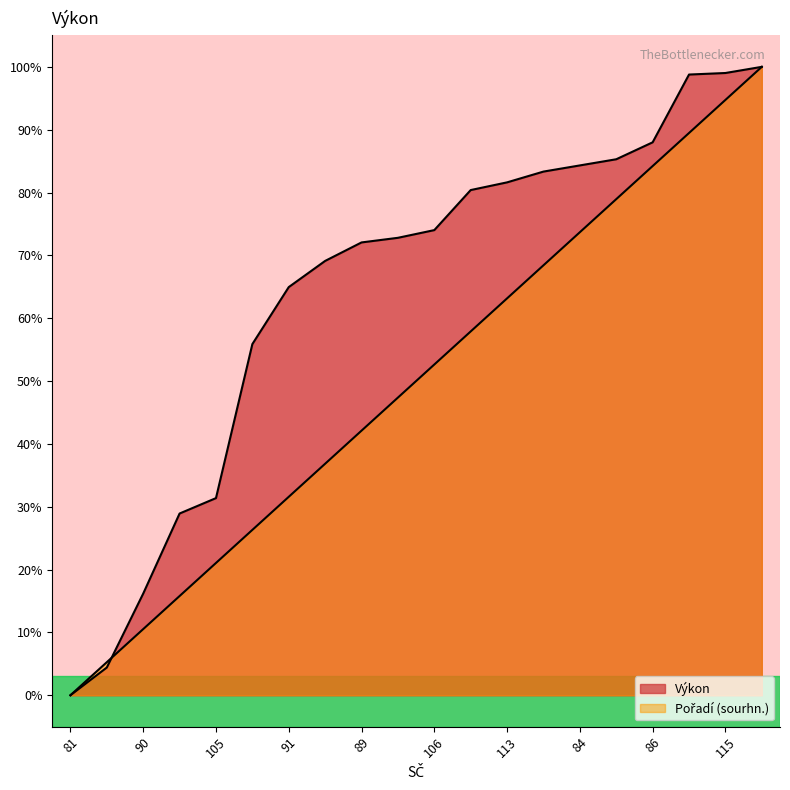

How many positive values does the Výkon series have?

19